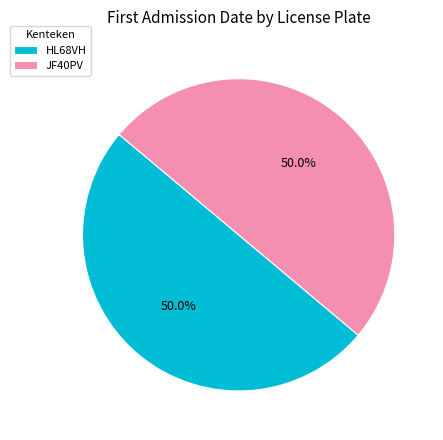

Count the number of slices in the pie.

2